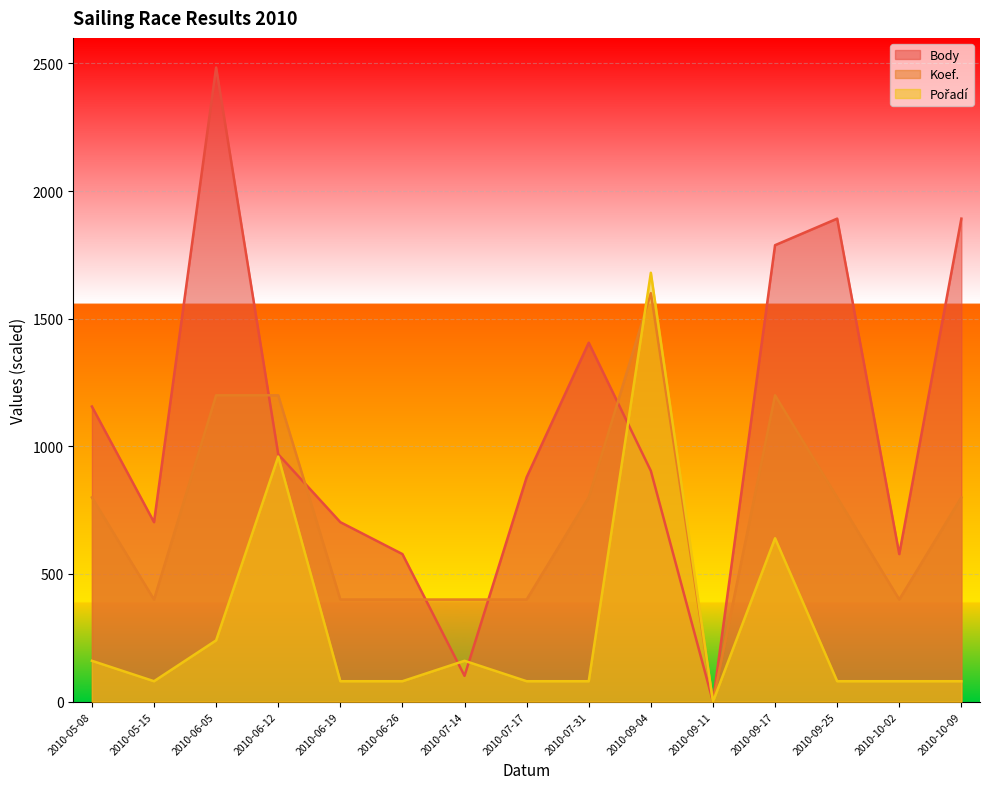

What is the value of the Pořadí point at the 6th from the left?

80